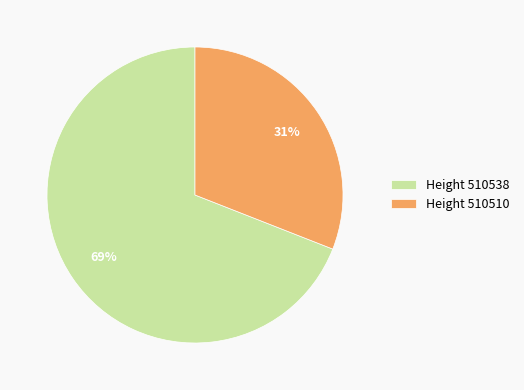

Rank the categories by value from highest to lowest.

Height 510538, Height 510510